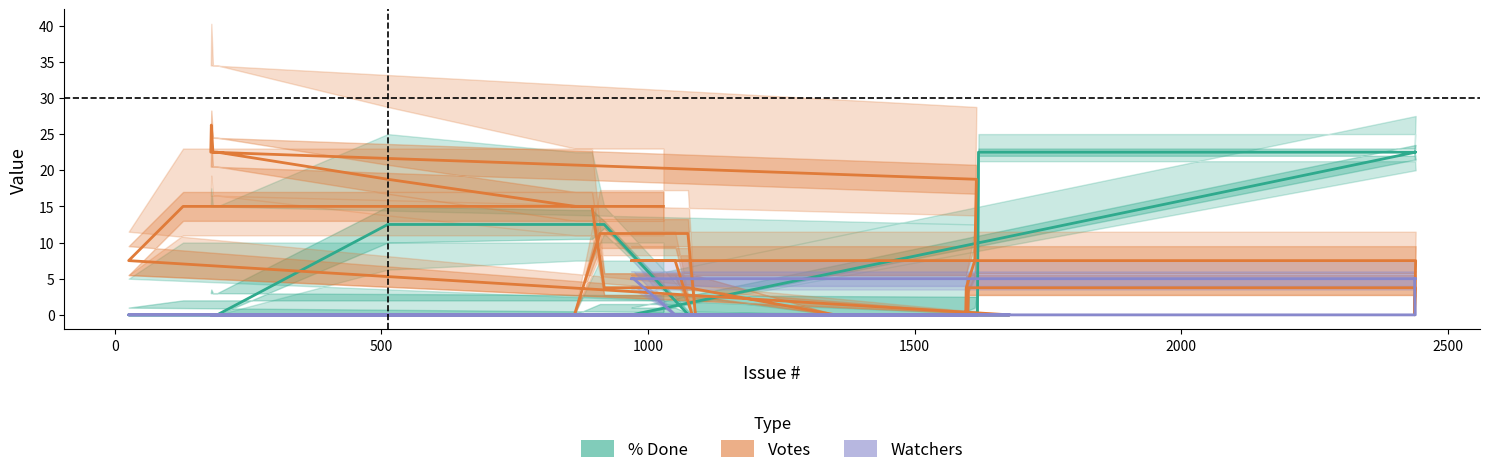

Reading left to right, extract all data points from this chart.

% Done: 0.0	0.0	0.0	0.0	0.0	0.0	0.0	0.0	0.0	0.0	22.5	22.5	22.5	22.5	0.0	0.0	0.0	0.0	0.0	0.0	0.0	0.0	0.0	0.0	0.0	0.0	0.0	12.5	12.5	12.5	12.5	0.0	0.0	0.0	0.0	0.0	0.0	0.0	0.0	0.0
Votes: 0.0	11.2	11.2	11.2	11.2	0.0	0.0	0.0	3.8	3.8	3.8	3.8	0.0	7.5	7.5	7.5	7.5	0.0	0.0	0.0	3.8	7.5	18.8	22.5	26.2	22.5	22.5	18.8	15.0	15.0	3.8	3.8	0.0	0.0	0.0	0.0	7.5	15.0	15.0	15.0
Watchers: 0.0	0.0	0.0	0.0	0.0	0.0	0.0	0.0	0.0	0.0	0.0	0.0	5.0	5.0	5.0	5.0	0.0	0.0	0.0	0.0	0.0	0.0	0.0	0.0	0.0	0.0	0.0	0.0	0.0	0.0	0.0	0.0	0.0	0.0	0.0	0.0	0.0	0.0	0.0	0.0